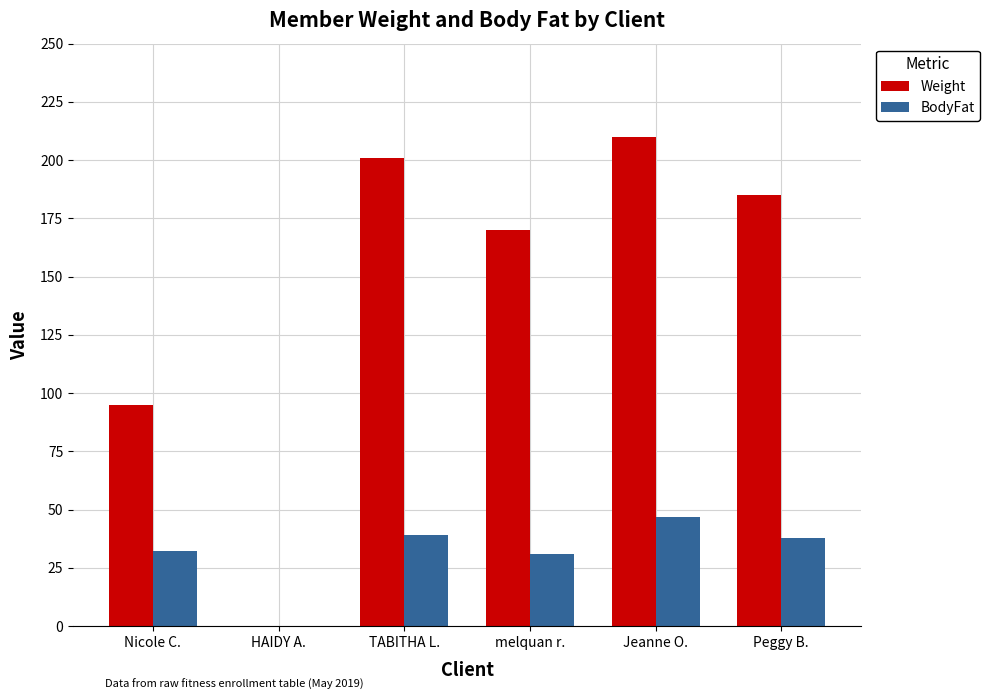

Reading left to right, transcribe all the data shown in this chart.

Weight: Nicole C.=95	HAIDY A.=0	TABITHA L.=201	melquan r.=170	Jeanne O.=210	Peggy B.=185
BodyFat: Nicole C.=32	HAIDY A.=0	TABITHA L.=39	melquan r.=31	Jeanne O.=47	Peggy B.=38